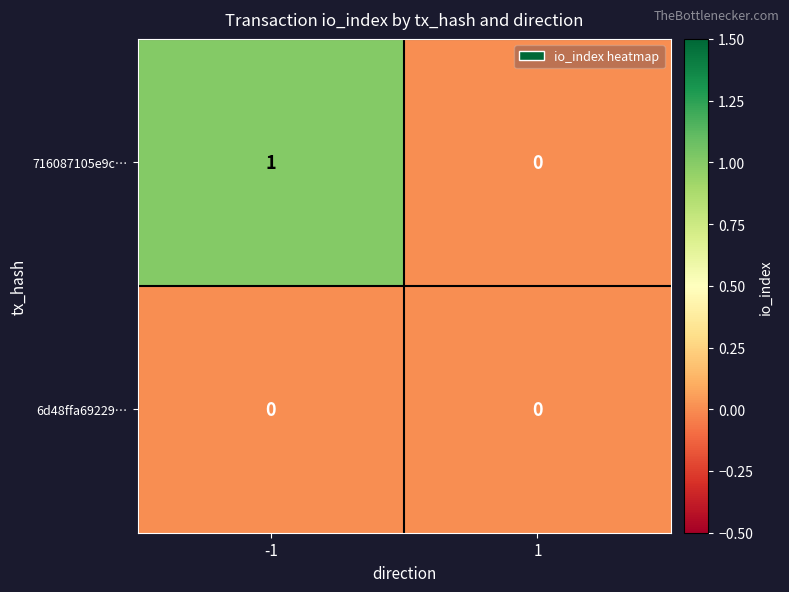

Which series has the largest range (max minus min)?

716087105e9c…